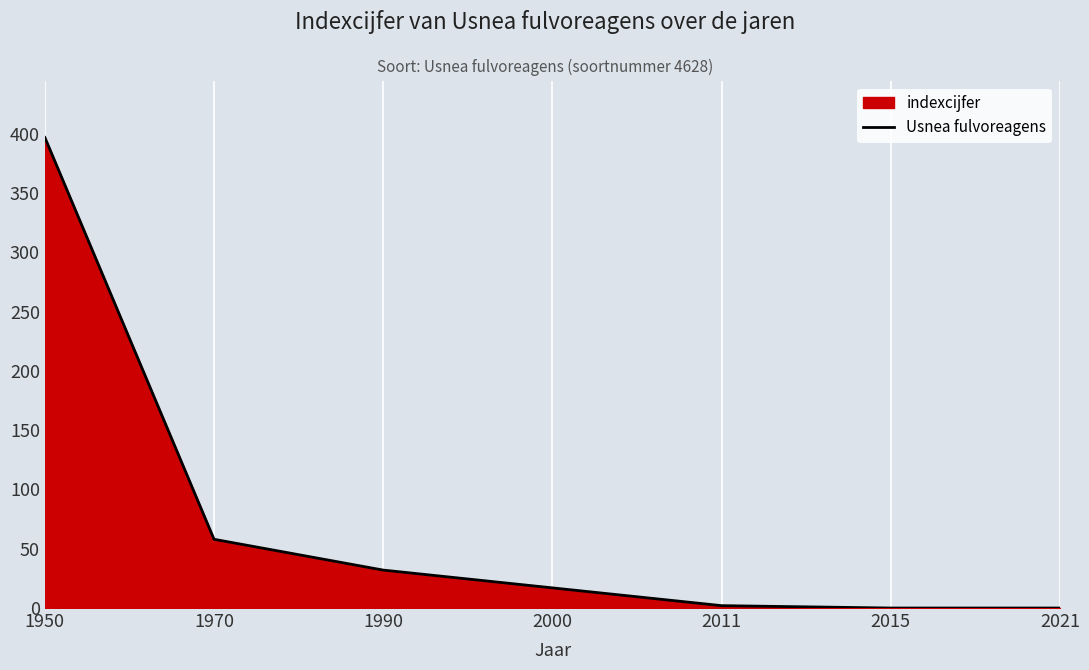

Which has a higher value, 2021 or 2015?

2021